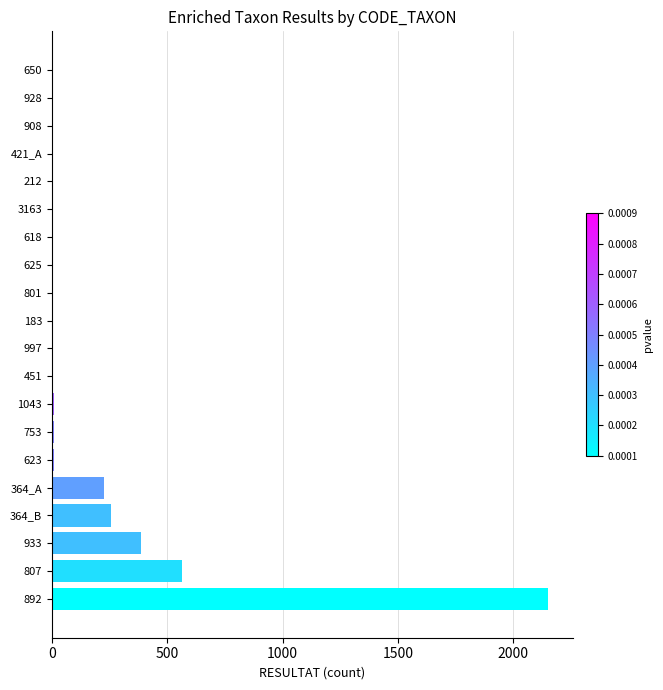

What is the greatest value displayed?

2152